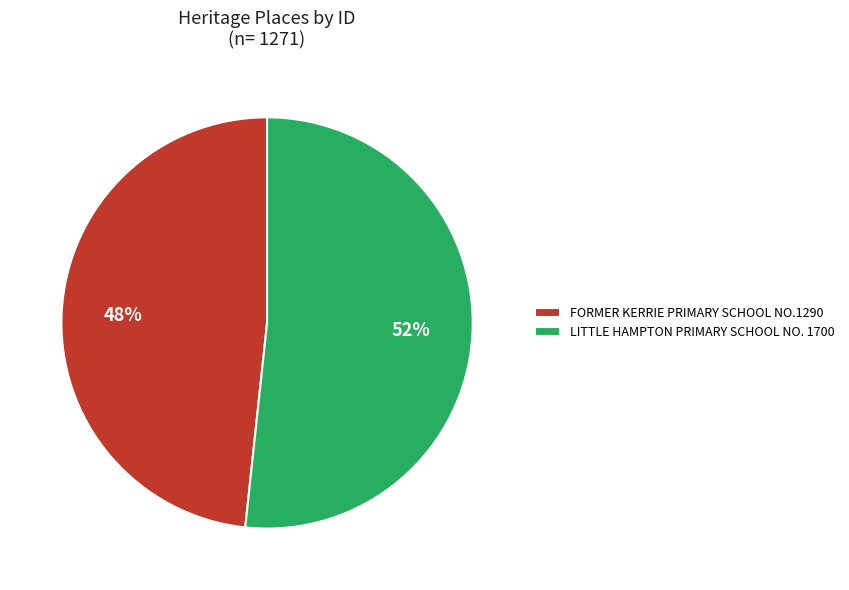

What percentage is the LITTLE HAMPTON PRIMARY SCHOOL NO. 1700 slice, to the nearest percent?

52%